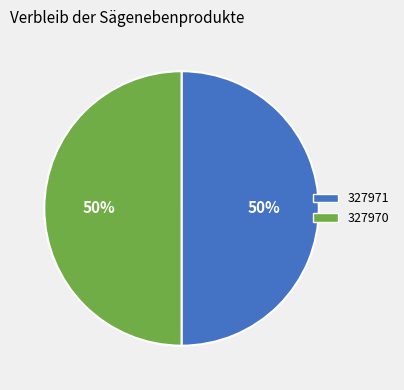

What percentage is the 327970 slice, to the nearest percent?

50%